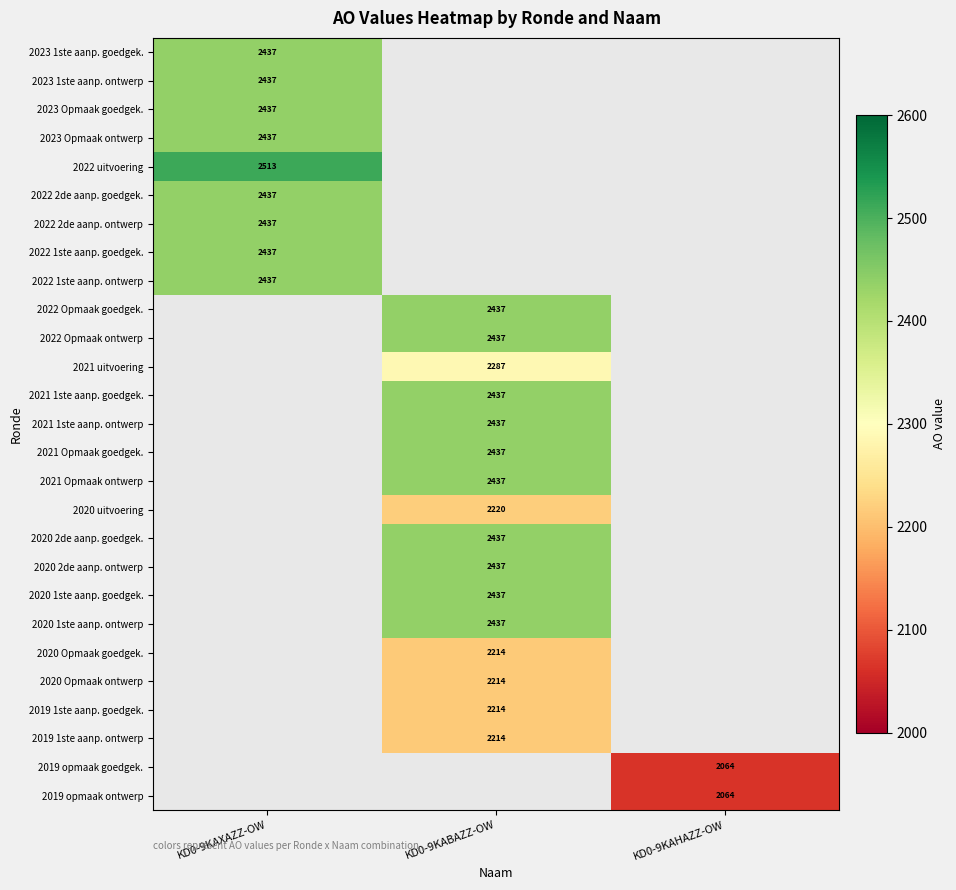

True or false: 2020 2de aanp. ontwerp has a value of 3421 at KD0-9KABAZZ-OW.

False